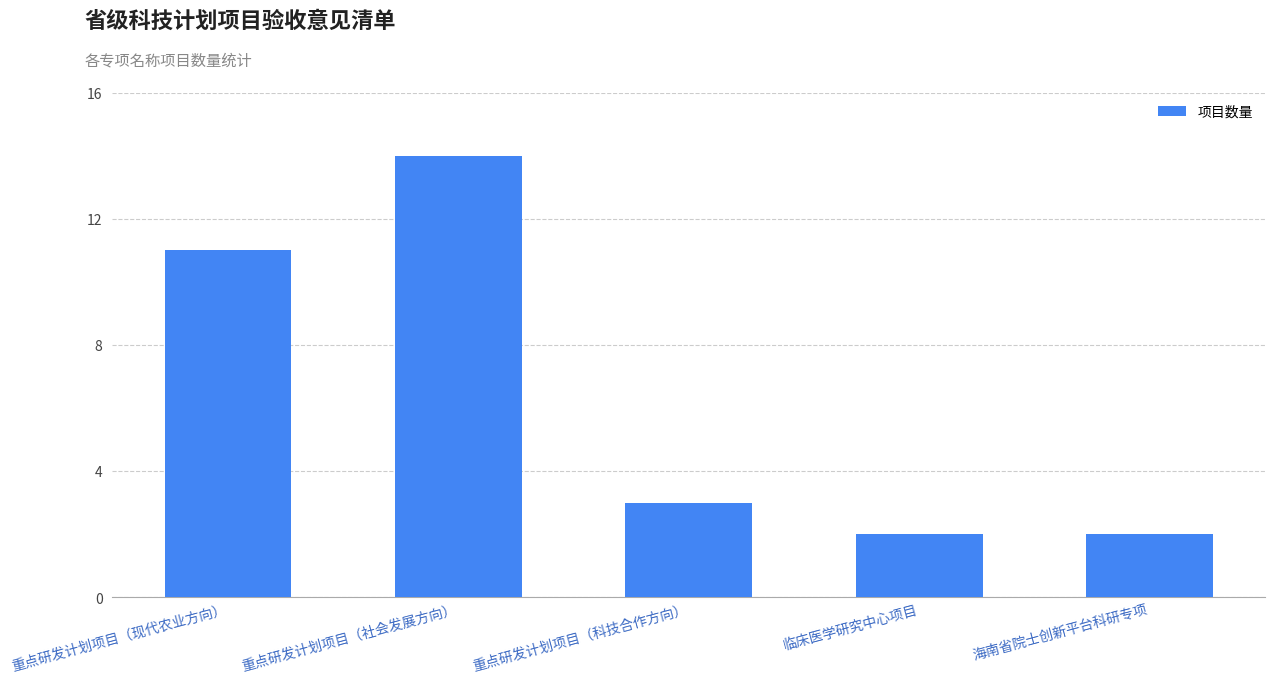

What is the change in value from 重点研发计划项目（社会发展方向） to 重点研发计划项目（科技合作方向）?

-11